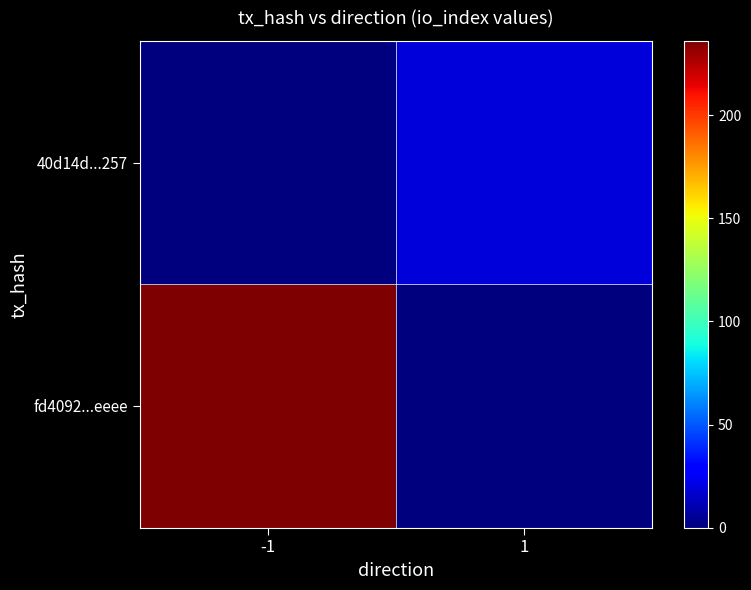

List the series in order of their peak value, lowest first.

40d14d...257, fd4092...eeee